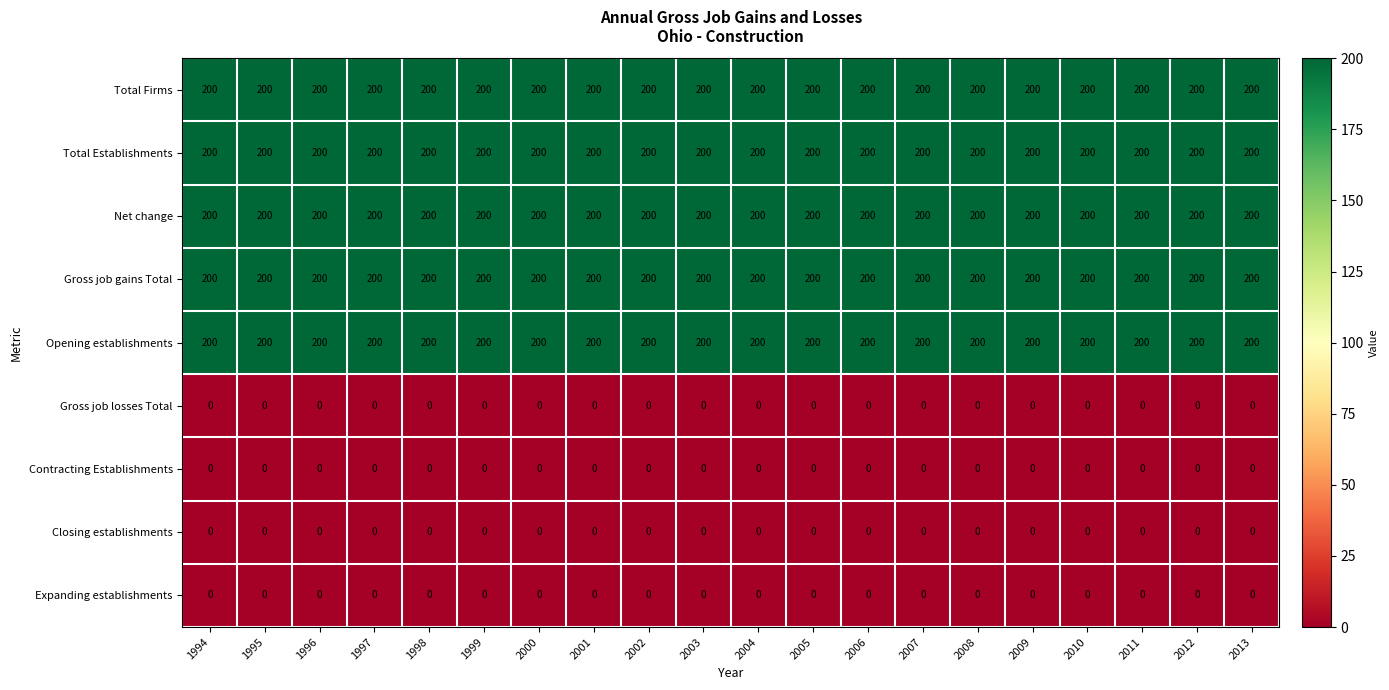

What is the approximate value of Total Establishments at 2002?

200